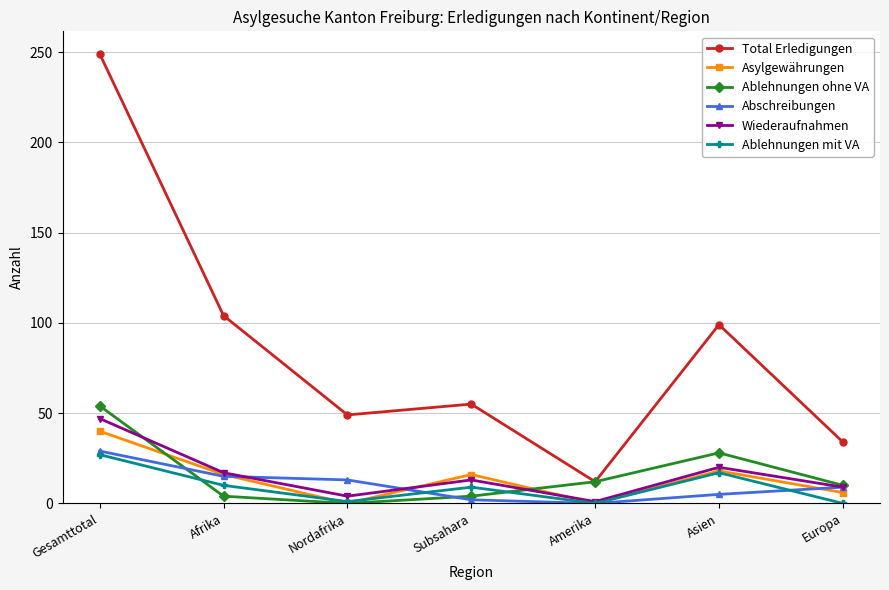

Is it true that Ablehnungen mit VA equals 9 at Subsahara?

True